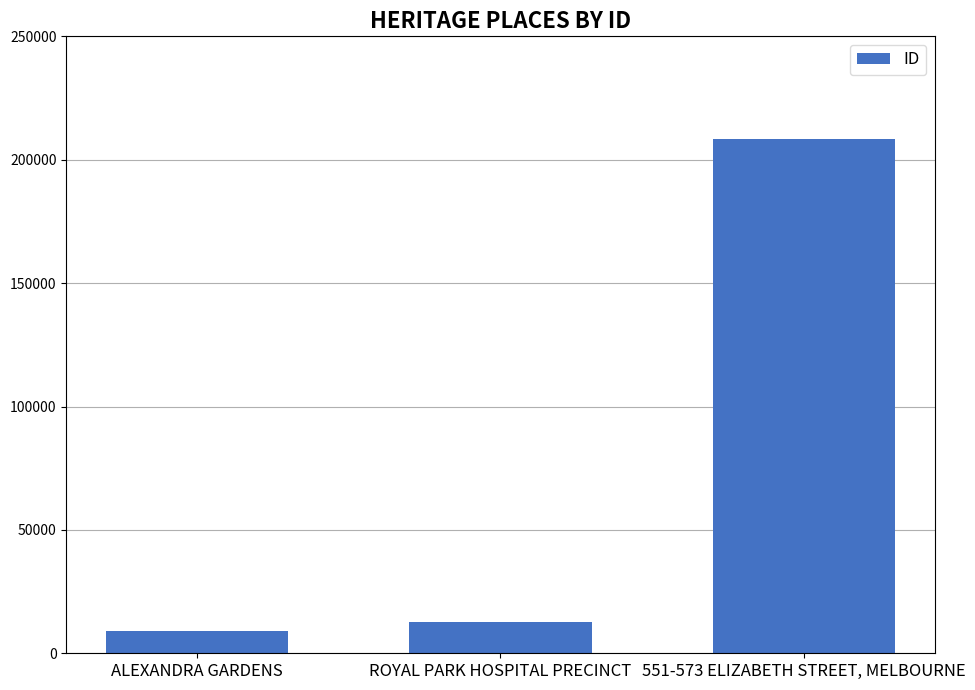

Rank the categories by value from highest to lowest.

551-573 ELIZABETH STREET, MELBOURNE, ROYAL PARK HOSPITAL PRECINCT, ALEXANDRA GARDENS